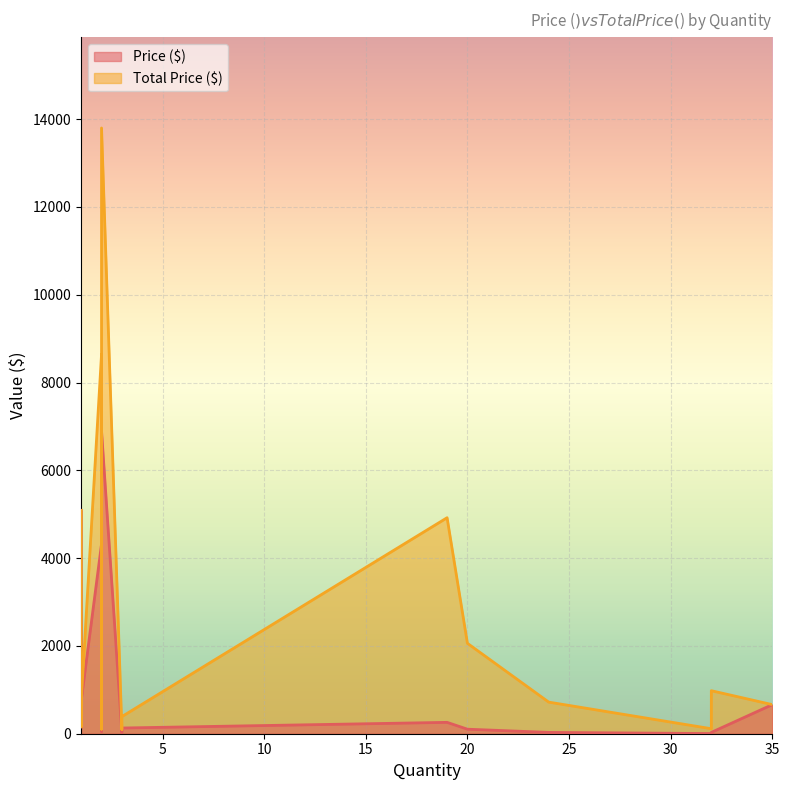

What is the highest value of the Total Price ($) series?

13800.0